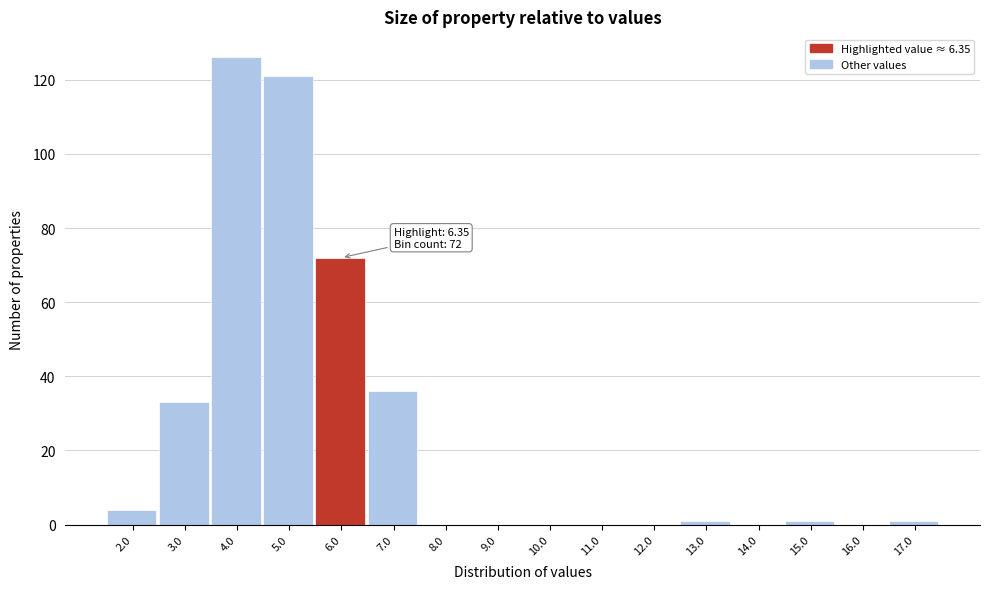

Reading left to right, what are all the values shown in this chart?

2.0=4	3.0=33	4.0=126	5.0=121	6.0=72	7.0=36	8.0=0	9.0=0	10.0=0	11.0=0	12.0=0	13.0=1	14.0=0	15.0=1	16.0=0	17.0=1